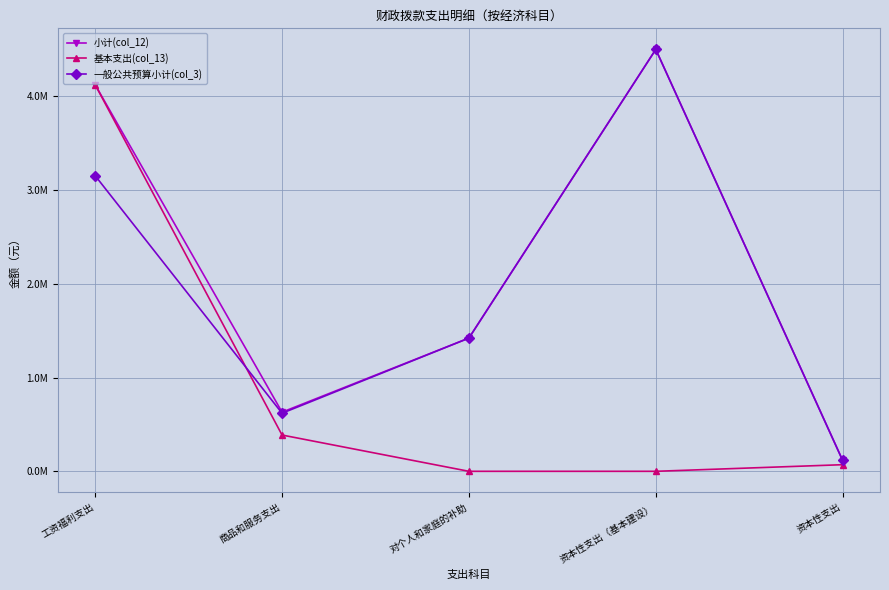

Where does the 基本支出(col_13) series first go above 70600?

工资福利支出